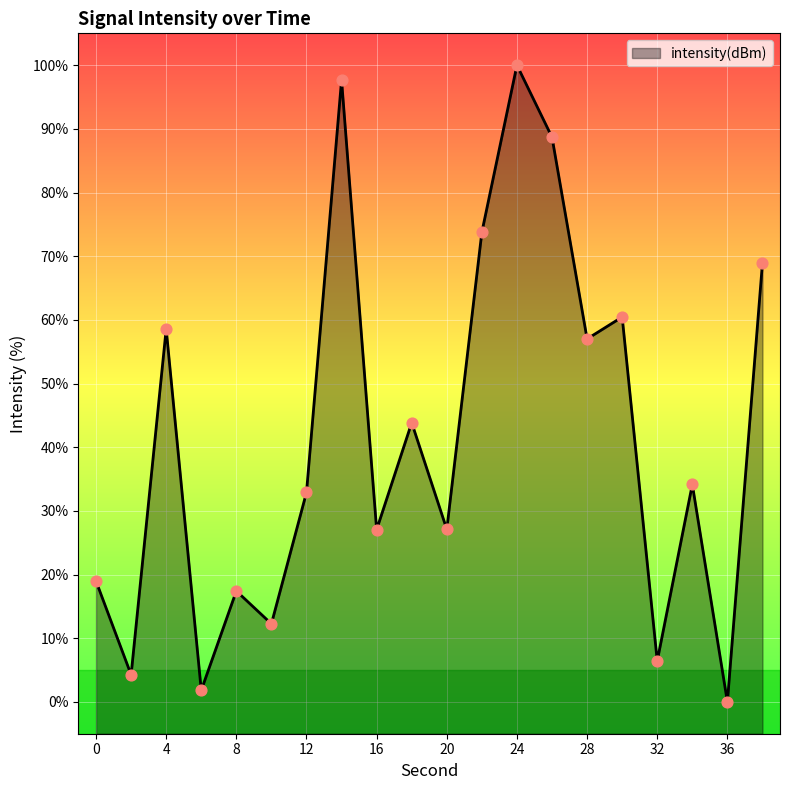

What is the change in value from 16 to 38?

+41.9